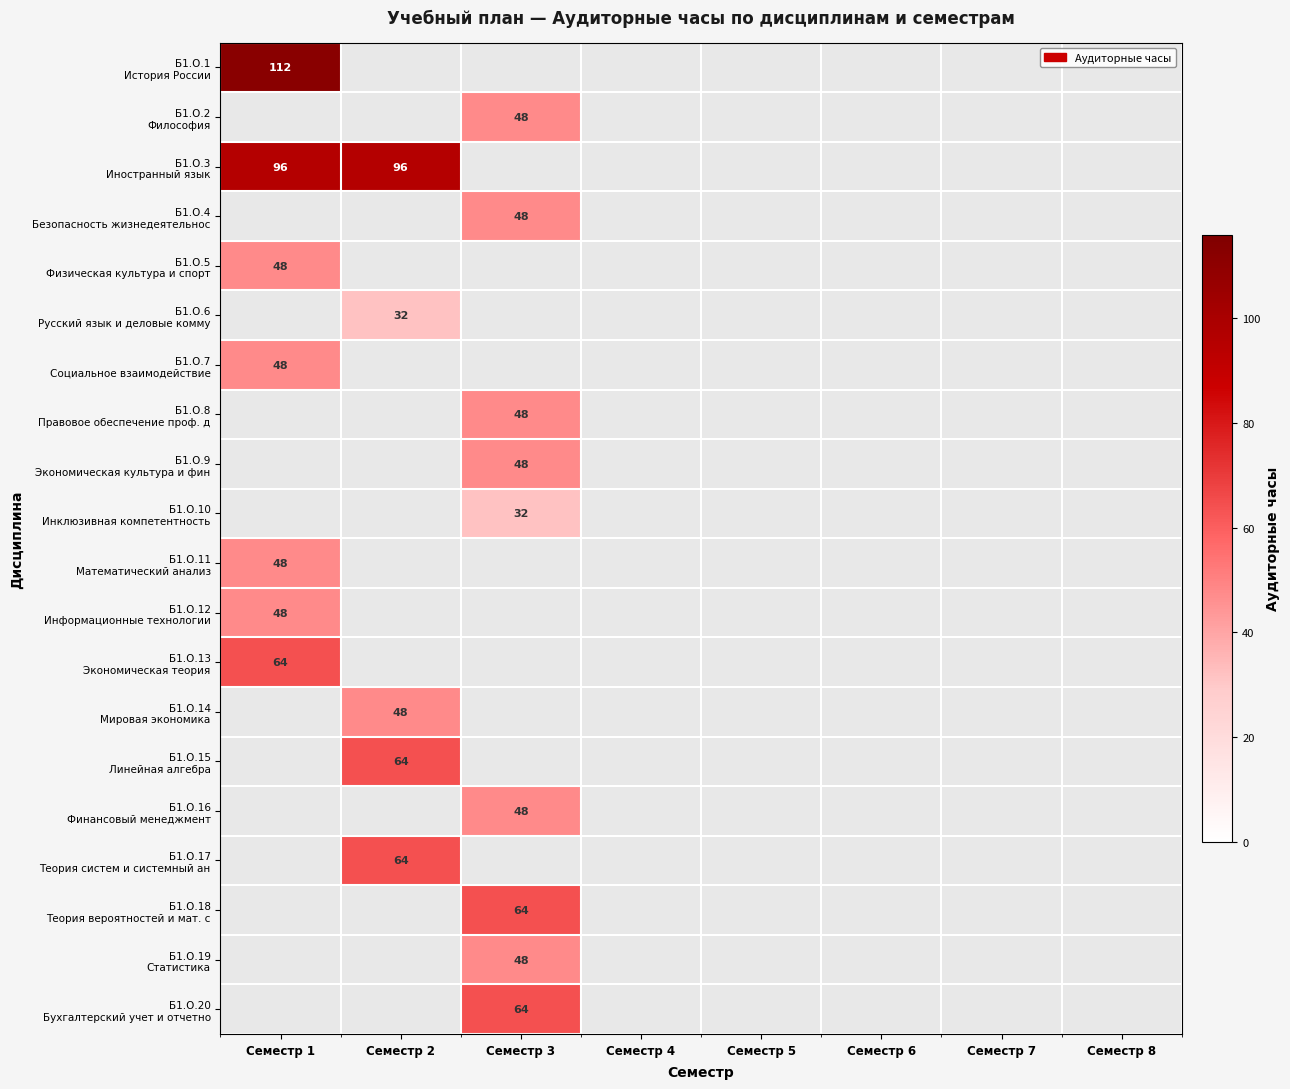

At which label does Б1.О.2 Философия reach its minimum?

Семестр 1